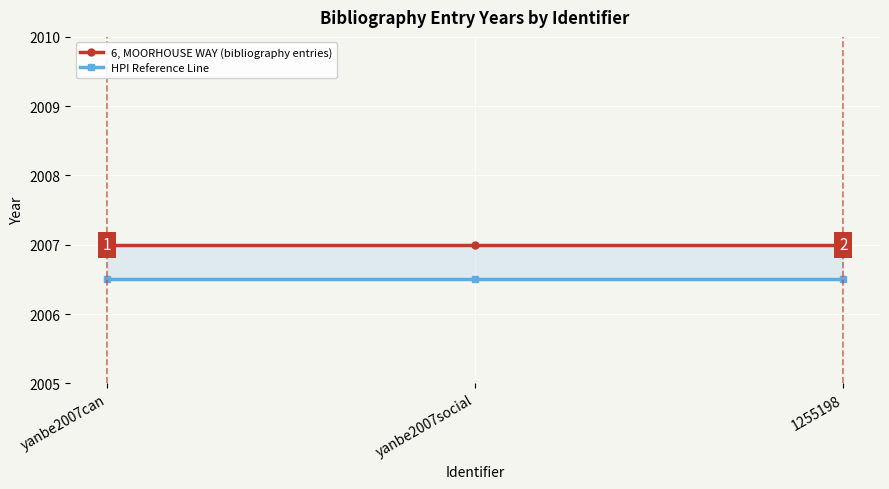

Which has a higher value, yanbe2007can or yanbe2007social?

yanbe2007can